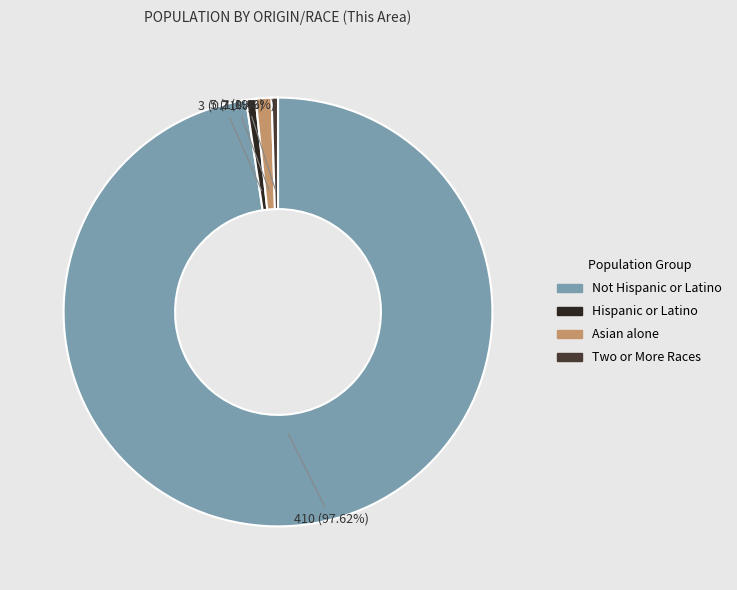

Is there a majority slice in this chart?

Yes